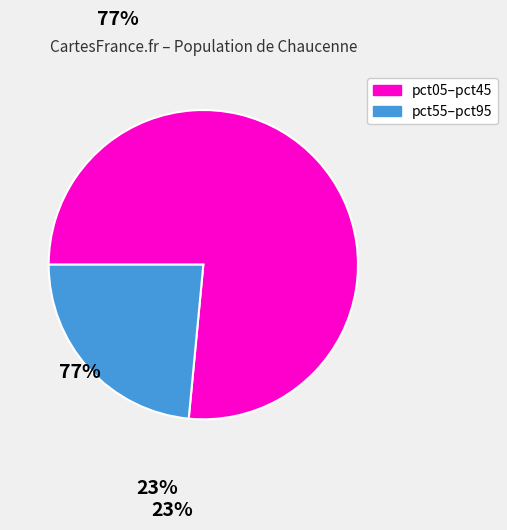

Does any single category account for the majority?

Yes